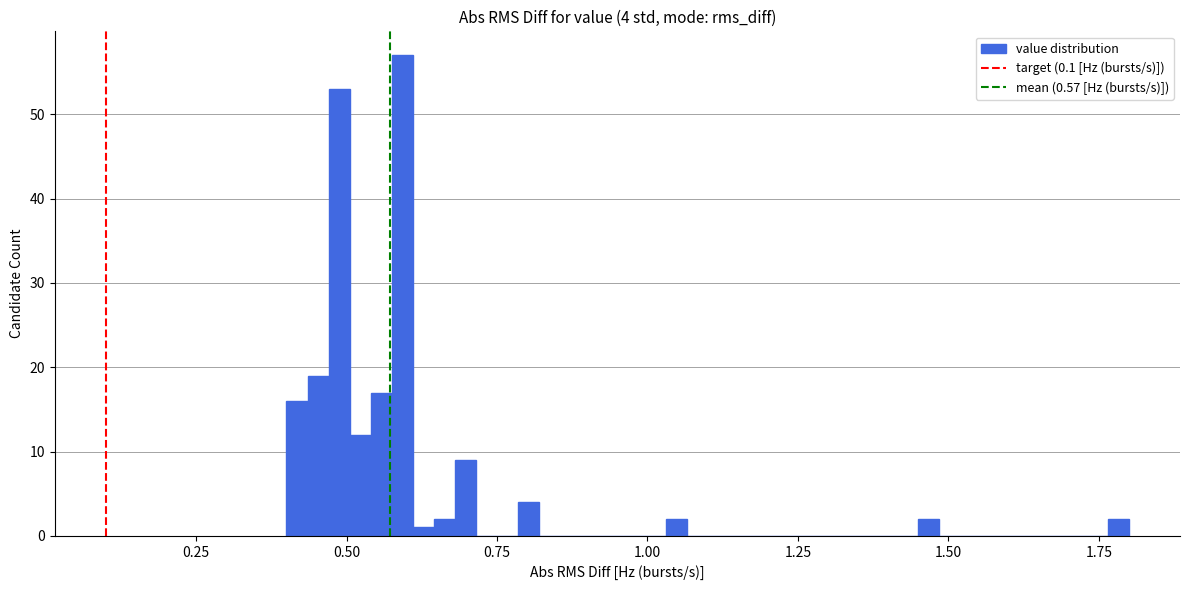

Around what value on the x-axis is the tallest bar? Give the approximate position of its centre, as read against the axis.

0.60